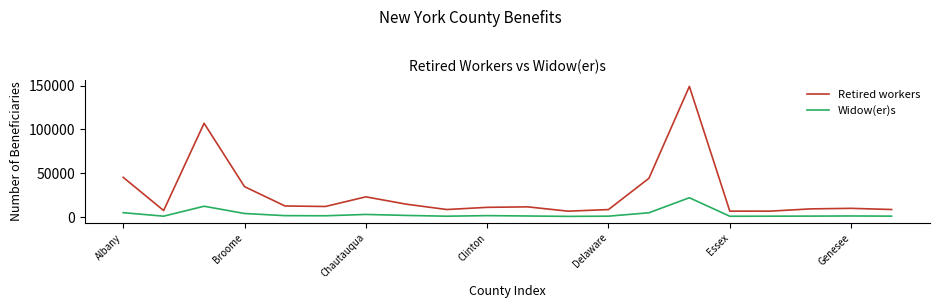

True or false: Widow(er)s and Retired workers cross at least once.

False